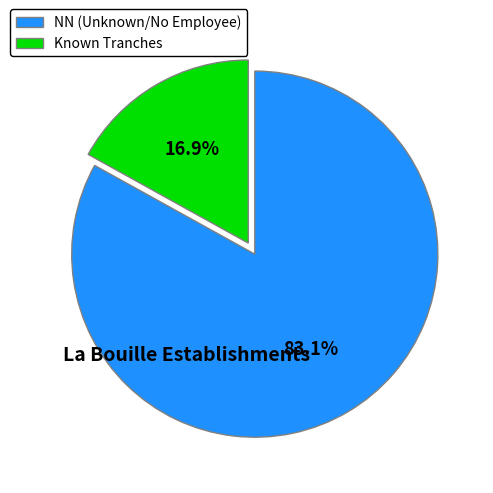

Which has a higher value, Known Tranches or NN (Unknown/No Employee)?

NN (Unknown/No Employee)